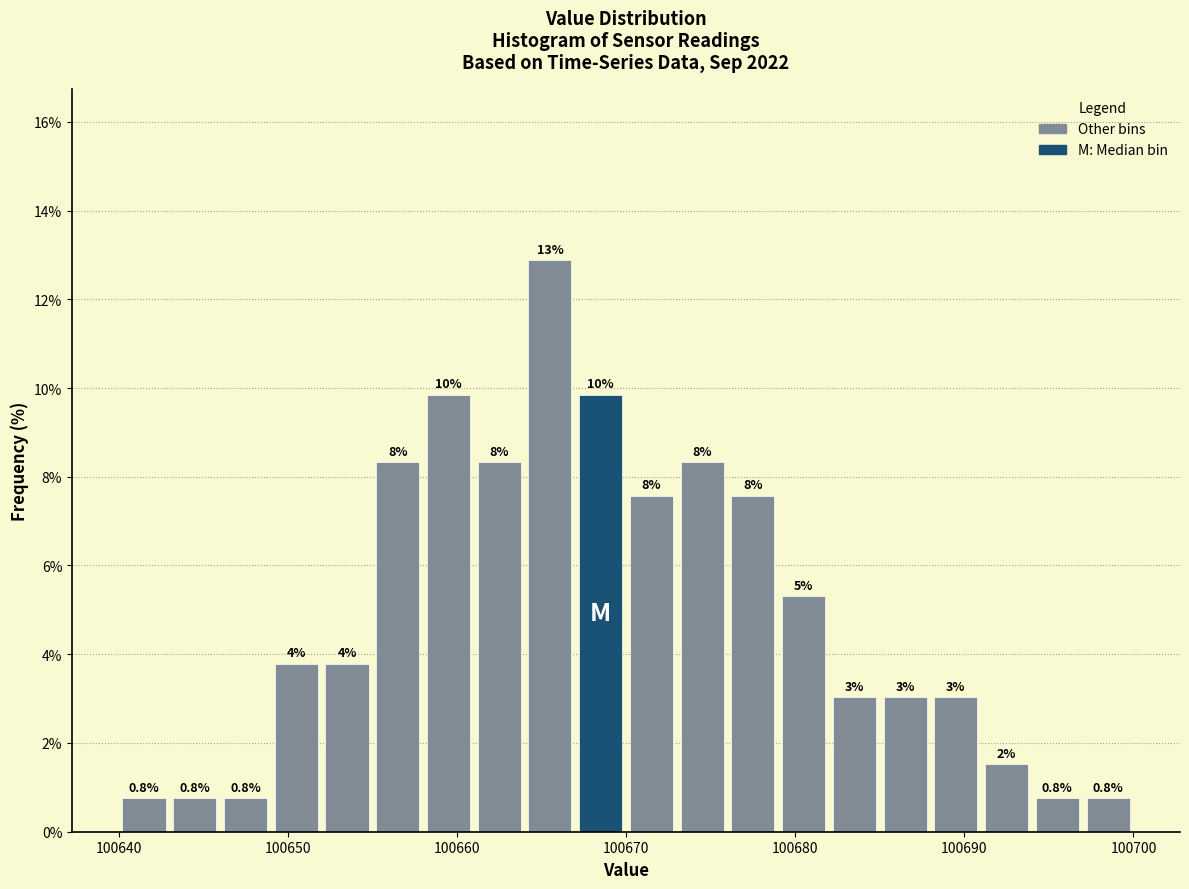

Around what value on the x-axis is the tallest bar? Give the approximate position of its centre, as read against the axis.

100666